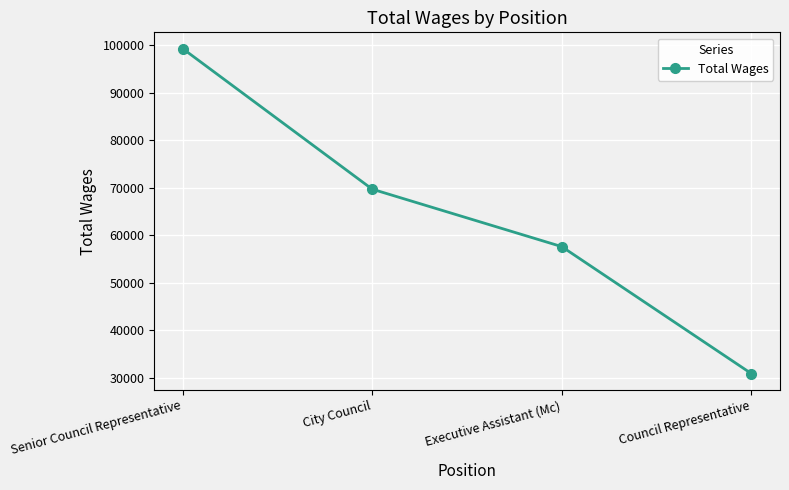

List the labels in order of value, smallest first.

Council Representative, Executive Assistant (Mc), City Council, Senior Council Representative